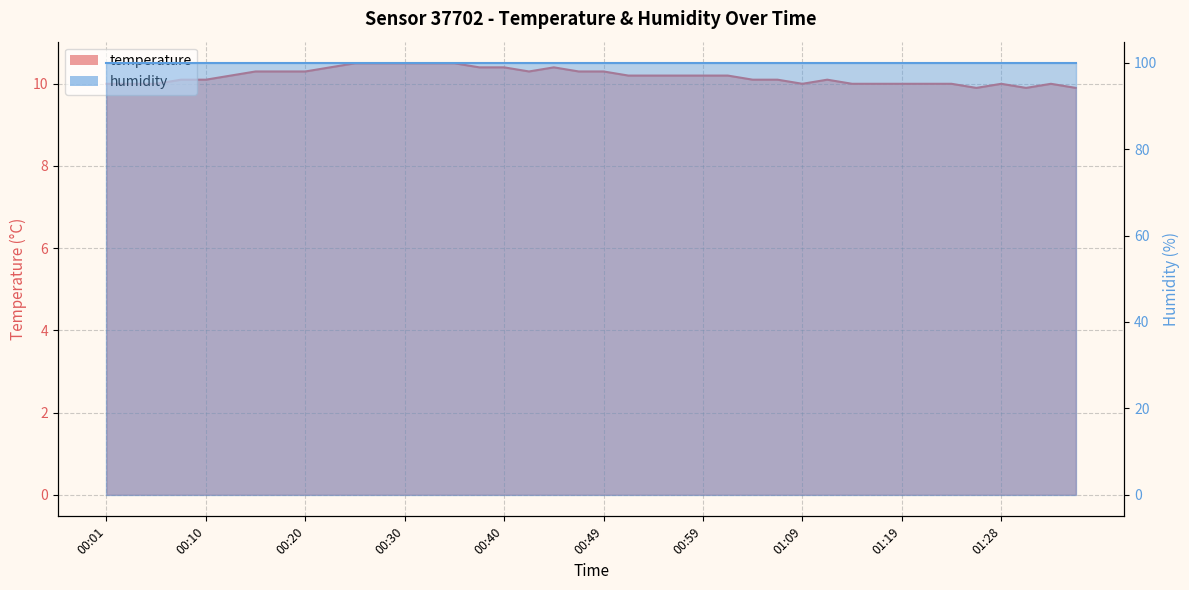

Reading left to right, what are all the values shown in this chart?

10.0	10.0	10.0	10.1	10.1	10.2	10.3	10.3	10.3	10.4	10.5	10.5	10.5	10.5	10.5	10.4	10.4	10.3	10.4	10.3	10.3	10.2	10.2	10.2	10.2	10.2	10.1	10.1	10.0	10.1	10.0	10.0	10.0	10.0	10.0	9.9	10.0	9.9	10.0	9.9